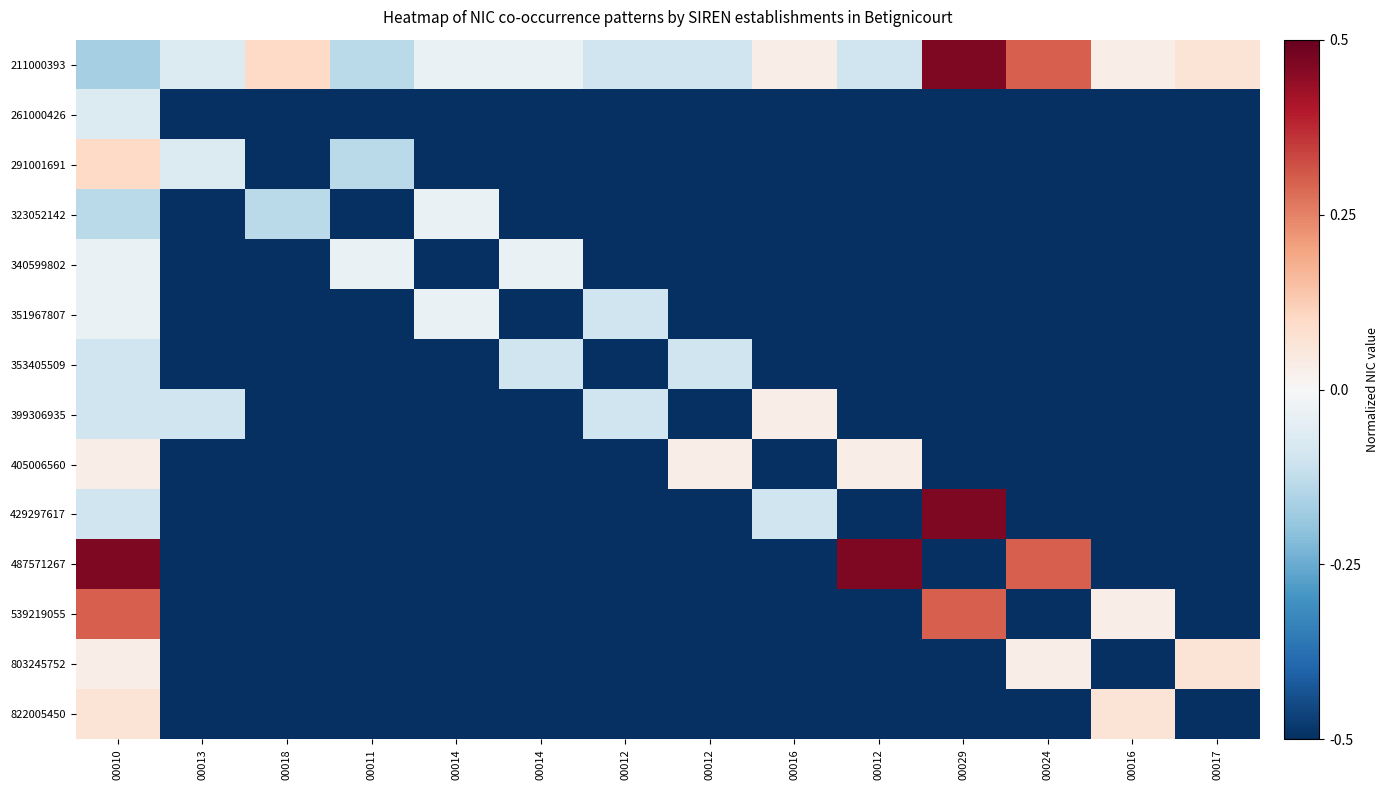

Which has a higher value, 00010 or 00016?

00016